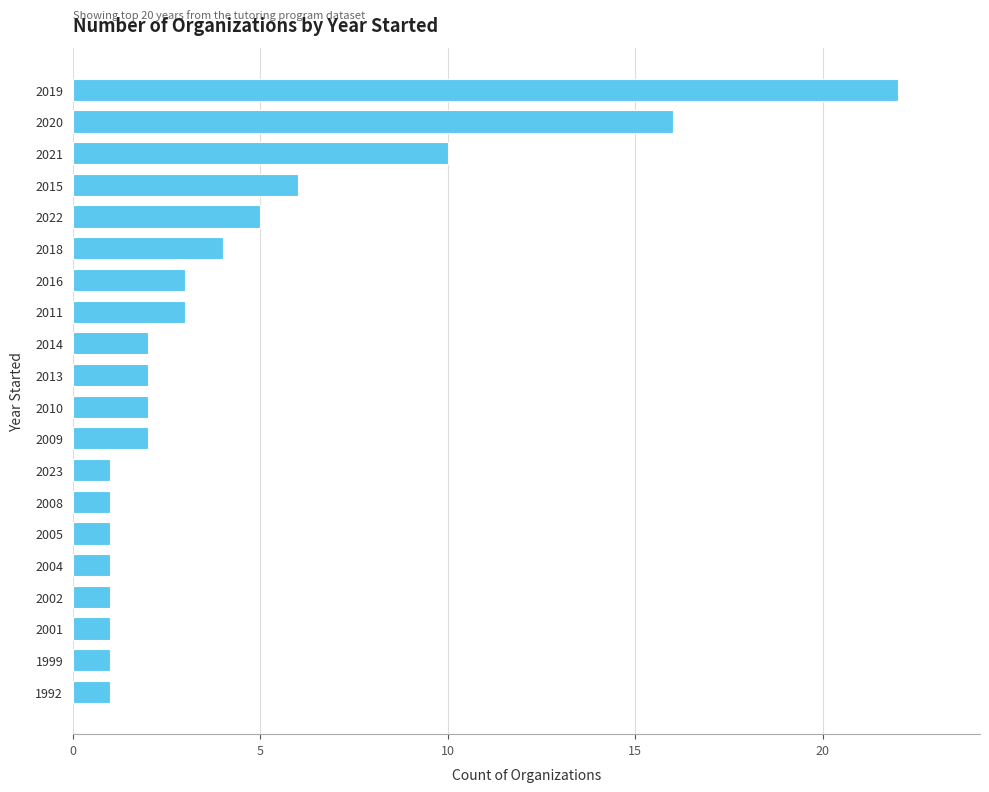

What is the average value?

4